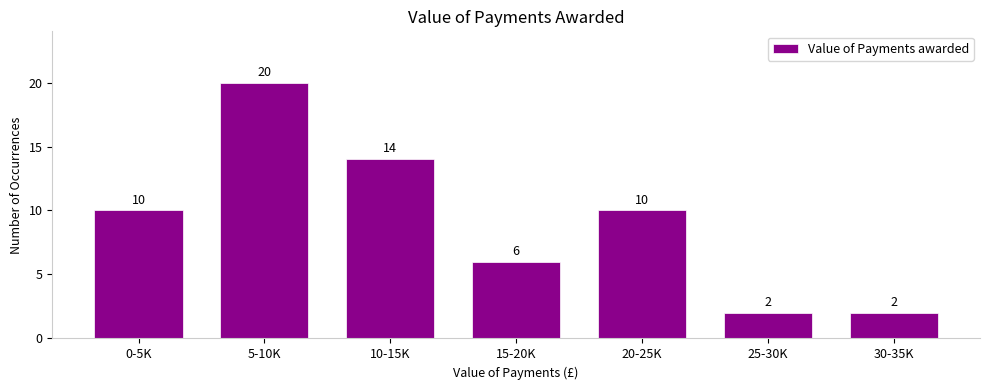

Reading left to right, extract all data points from this chart.

0-5K=10	5-10K=20	10-15K=14	15-20K=6	20-25K=10	25-30K=2	30-35K=2